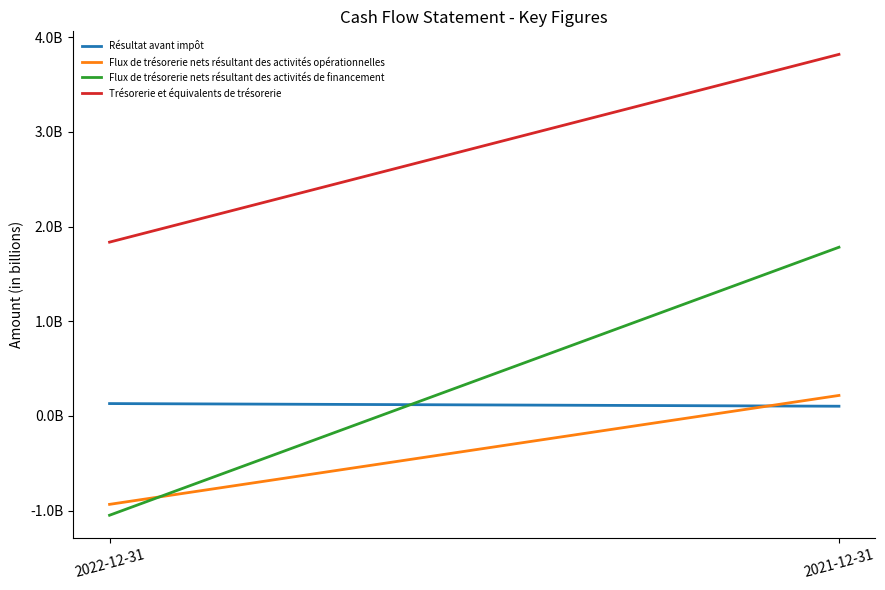

What position from the left is 2022-12-31?

1